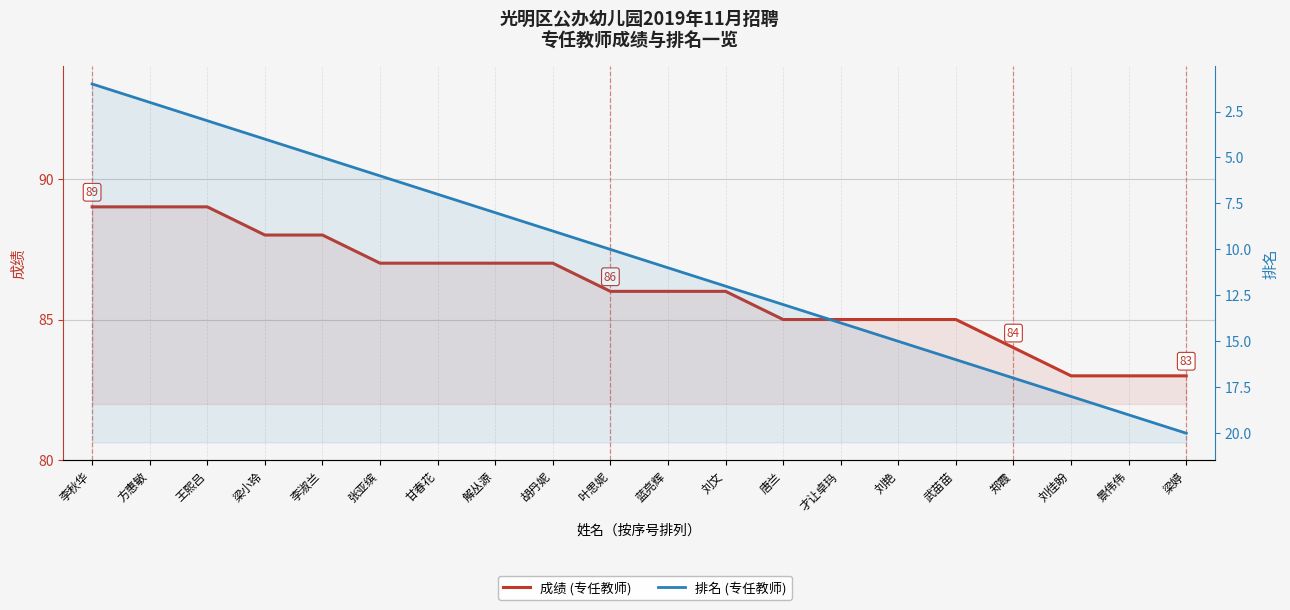

What is the minimum value shown in the chart?

1